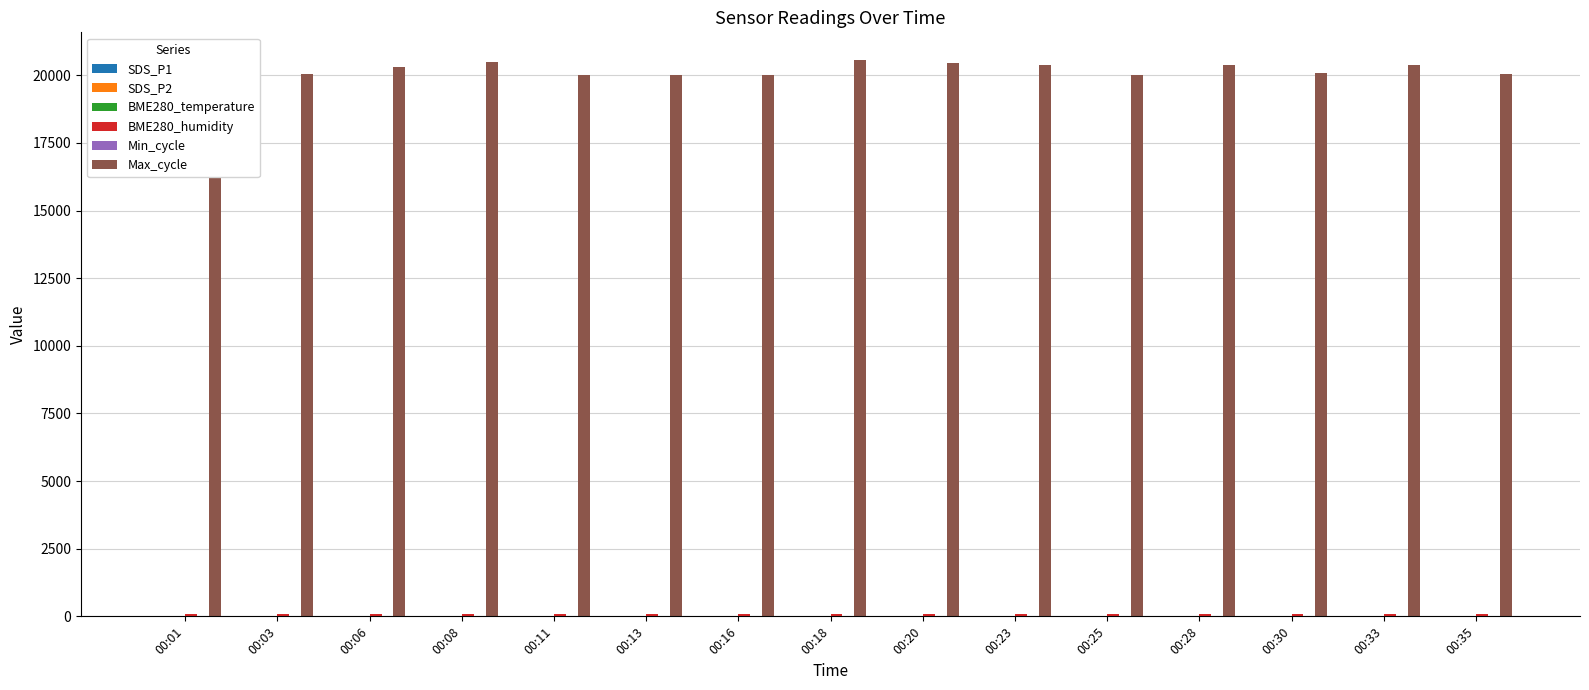

The value of Max_cycle at 00:03 is 5510.0. True or false?

False